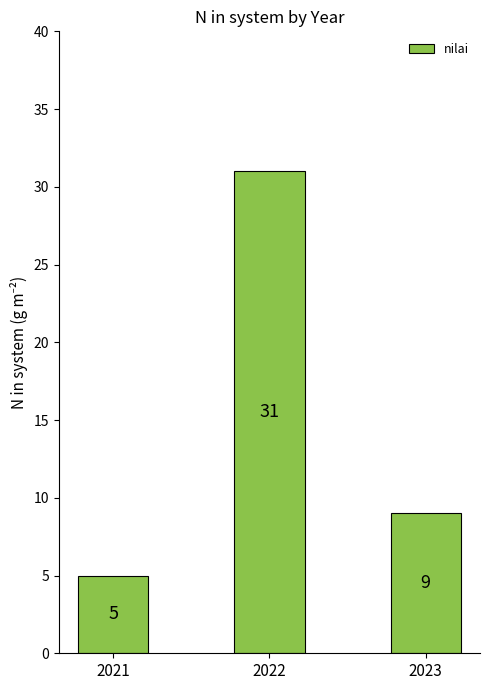

Between 2021 and 2022, which is larger?

2022